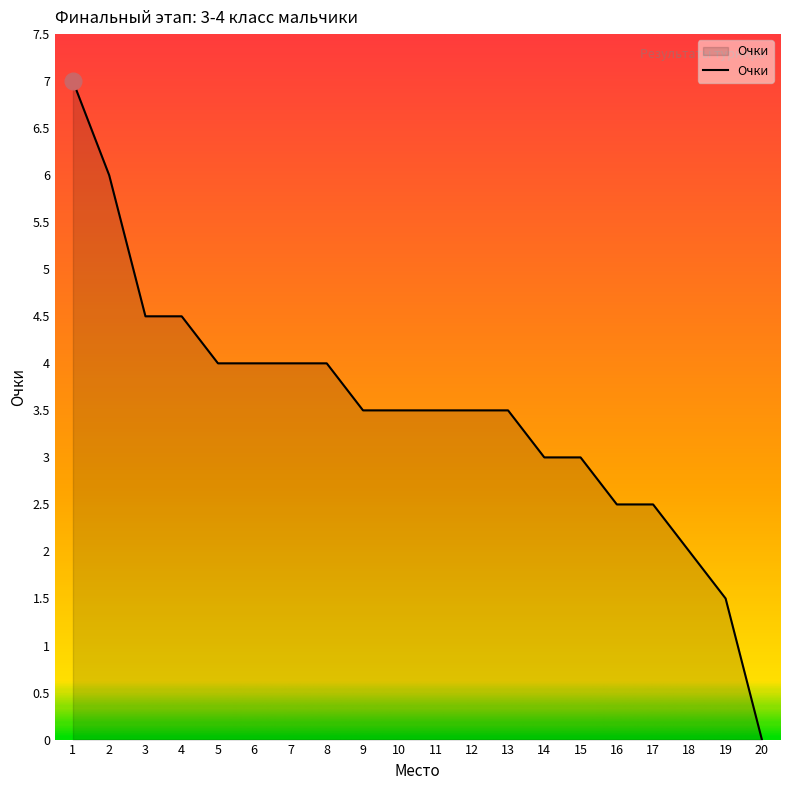

Between 15 and 16, which is larger?

15